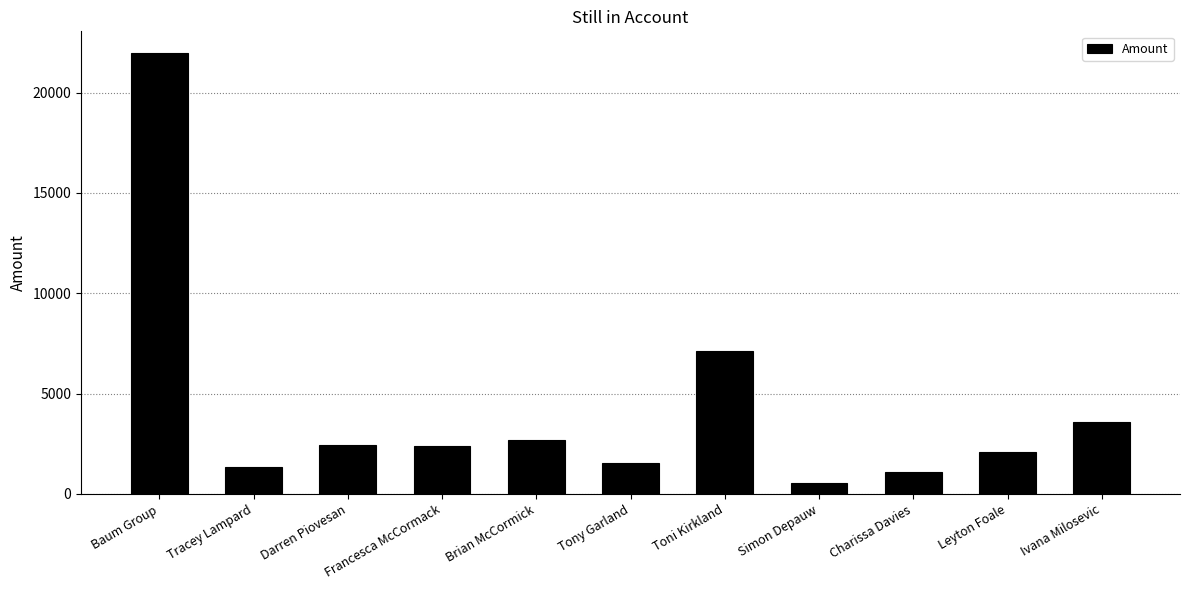

What is the maximum value shown in the chart?

21950.4